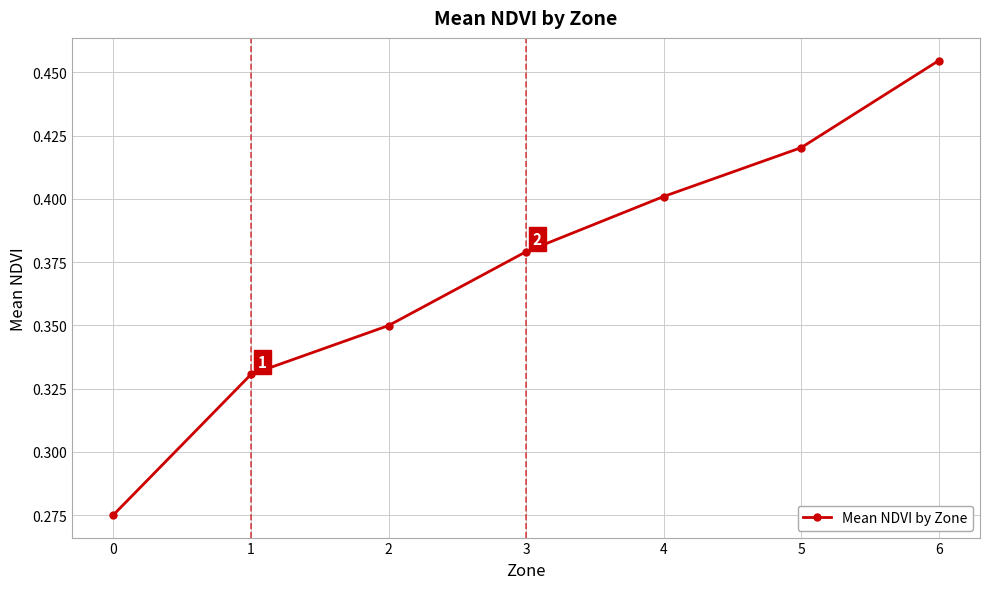

Does the chart display data point markers on the line(s)?

Yes